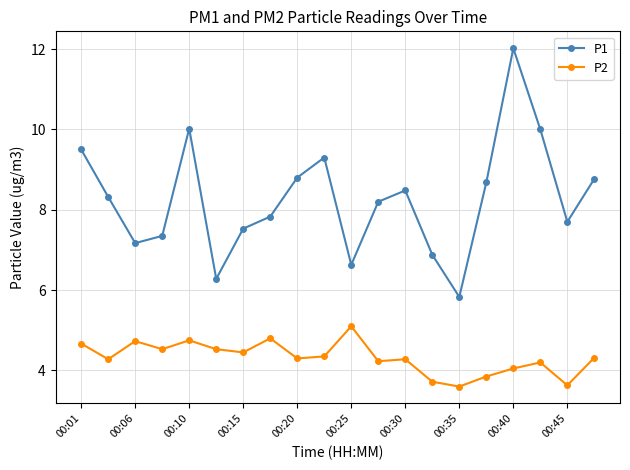

What is the average value of the P2 series?

4.3